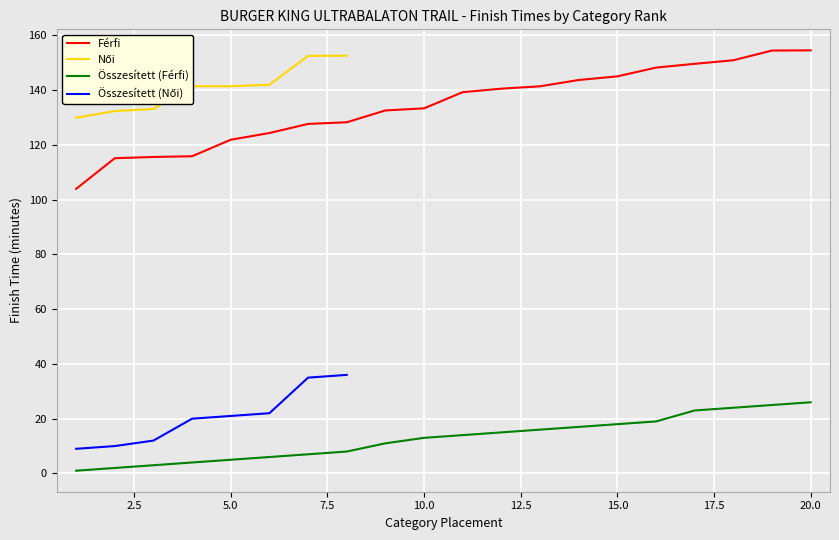

The value of Férfi at 5.0 is 121.9. True or false?

True